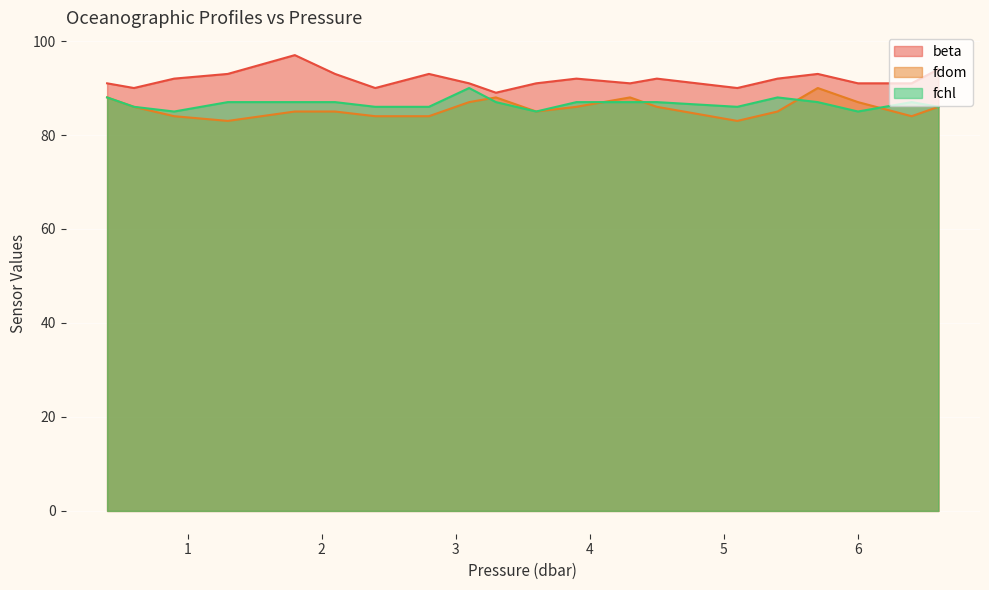

How many lines are shown in the chart?

3